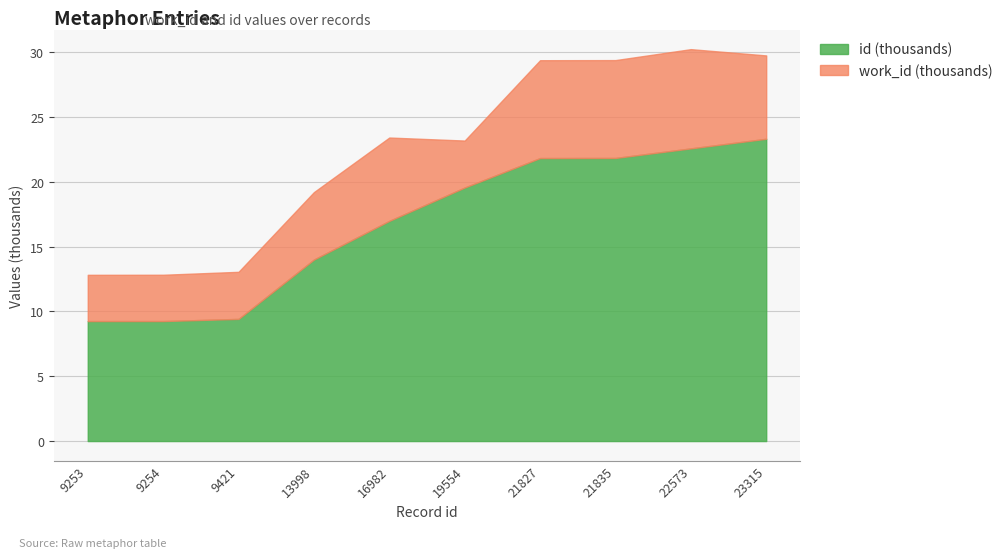

What is the total value across all series at 9254?

12.8